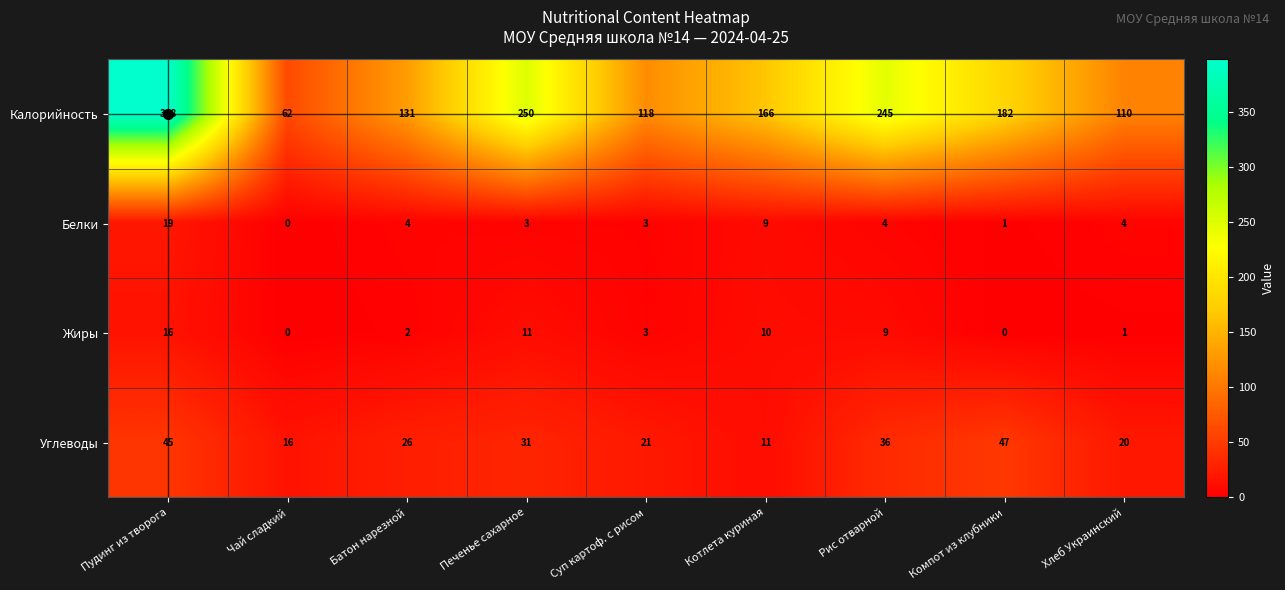

Is the value of Жиры at Батон нарезной greater than the value of Калорийность at Компот из клубники?

No